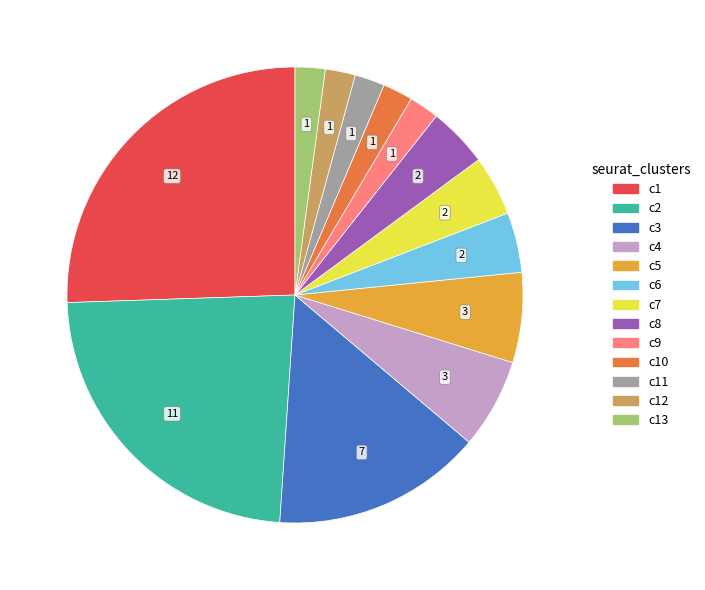

Is there a majority slice in this chart?

No